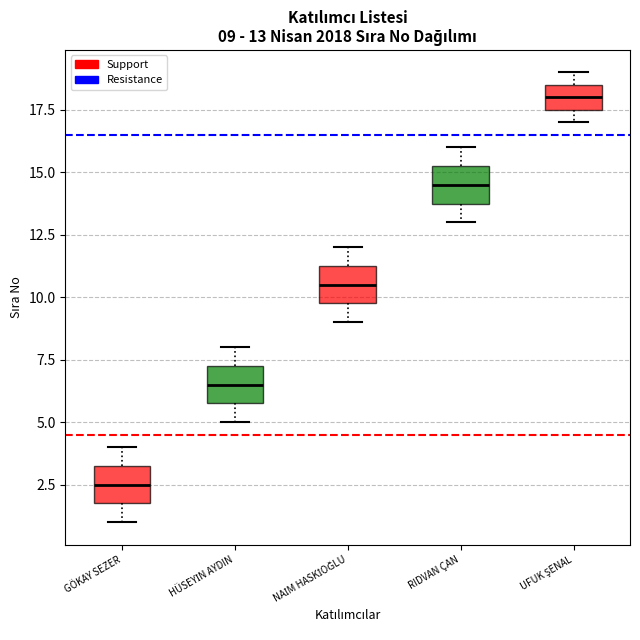

Which box's median line is the lowest?

GÖKAY SEZER